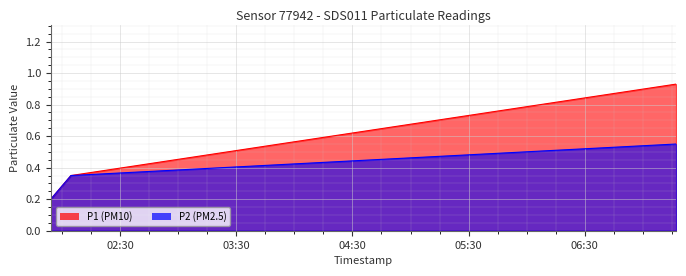

How many lines are shown in the chart?

2